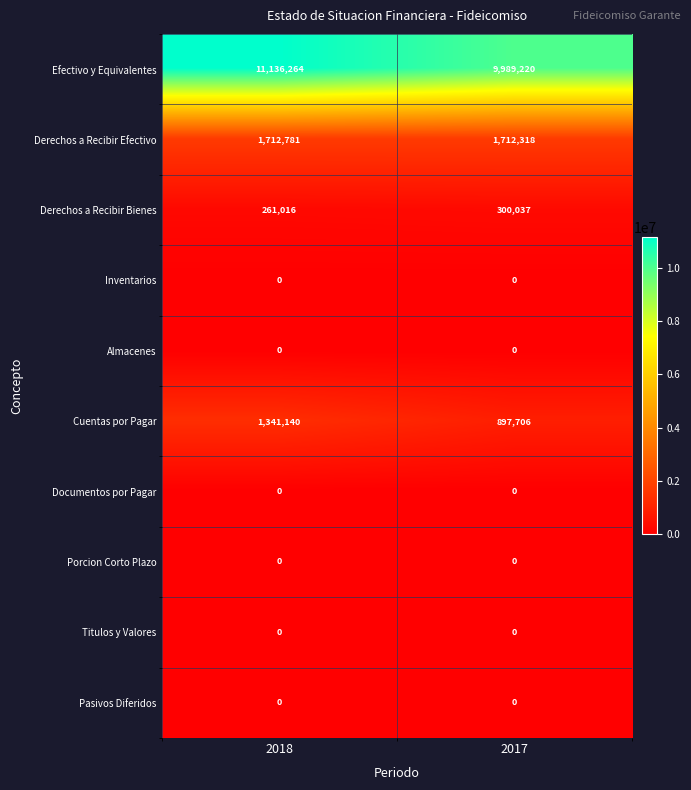

At which label does Derechos a Recibir Bienes reach its minimum?

2018